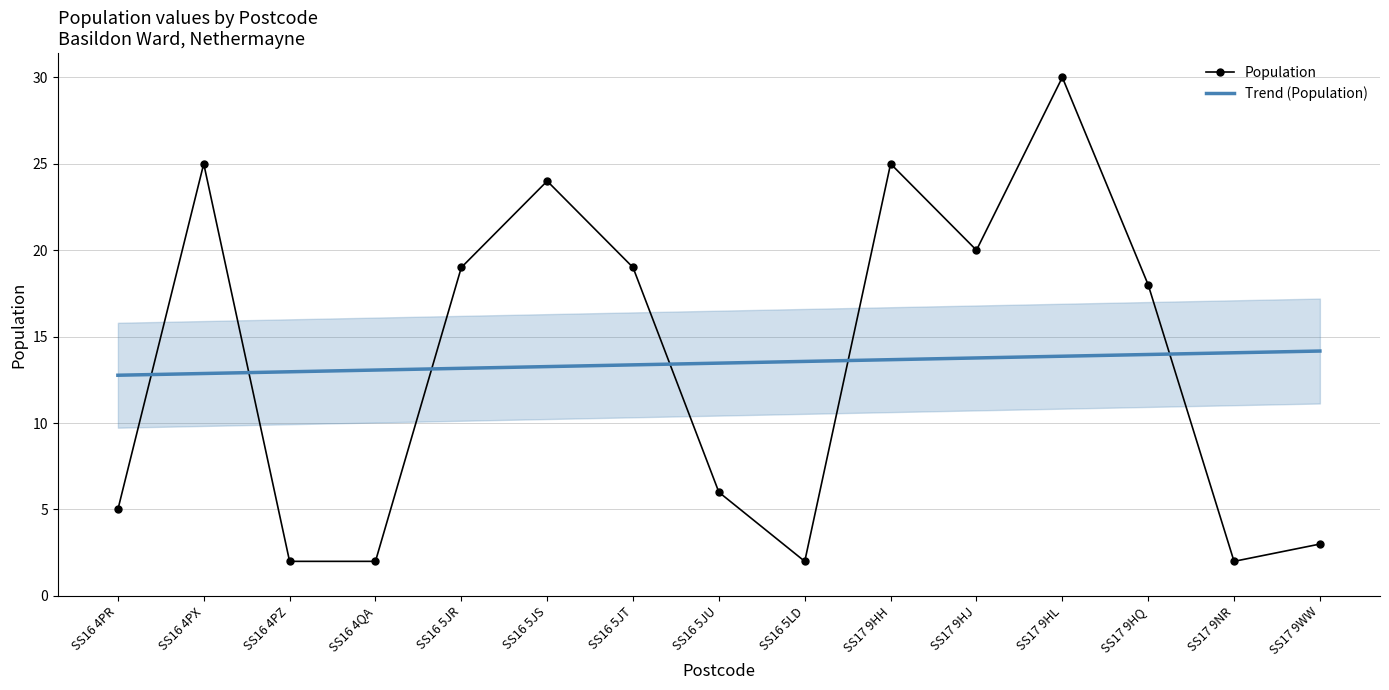

List the series in order of their peak value, lowest first.

Trend (Population), Population